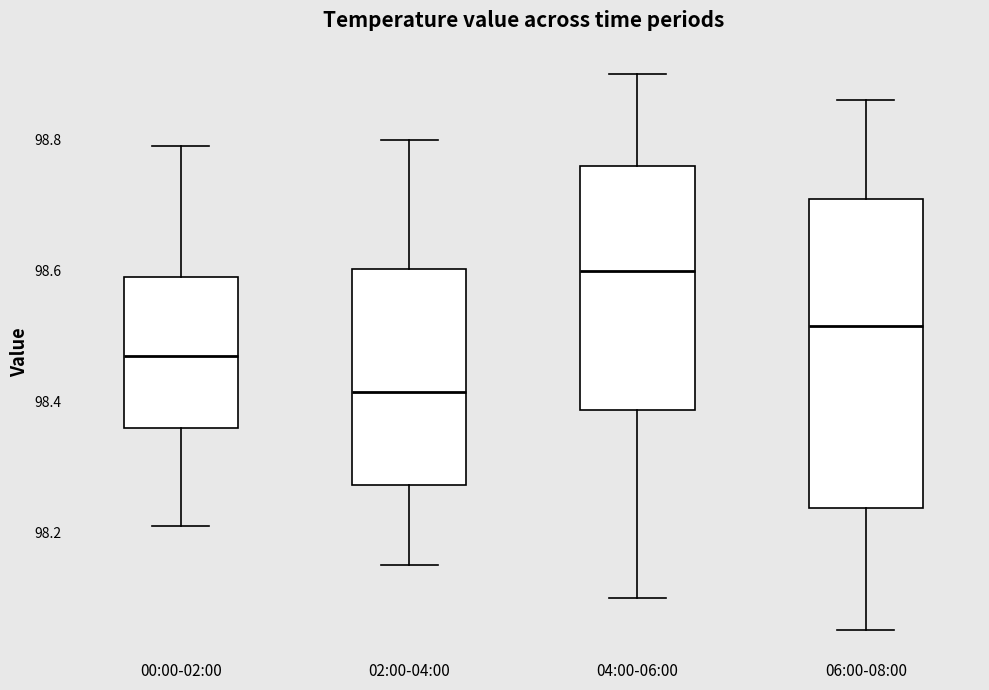

Reading left to right, transcribe this box plot: for each box, give where its median line is, the range the box spans, and where its two whiskers end, as read against the y-axis. The values are not printed on the chart, so give them approximately, as read against the axis.

00:00-02:00: median 98.48, box 98.36 to 98.60, whiskers 98.22 to 98.80
02:00-04:00: median 98.42, box 98.28 to 98.60, whiskers 98.16 to 98.80
04:00-06:00: median 98.60, box 98.38 to 98.76, whiskers 98.10 to 98.90
06:00-08:00: median 98.52, box 98.24 to 98.72, whiskers 98.06 to 98.86